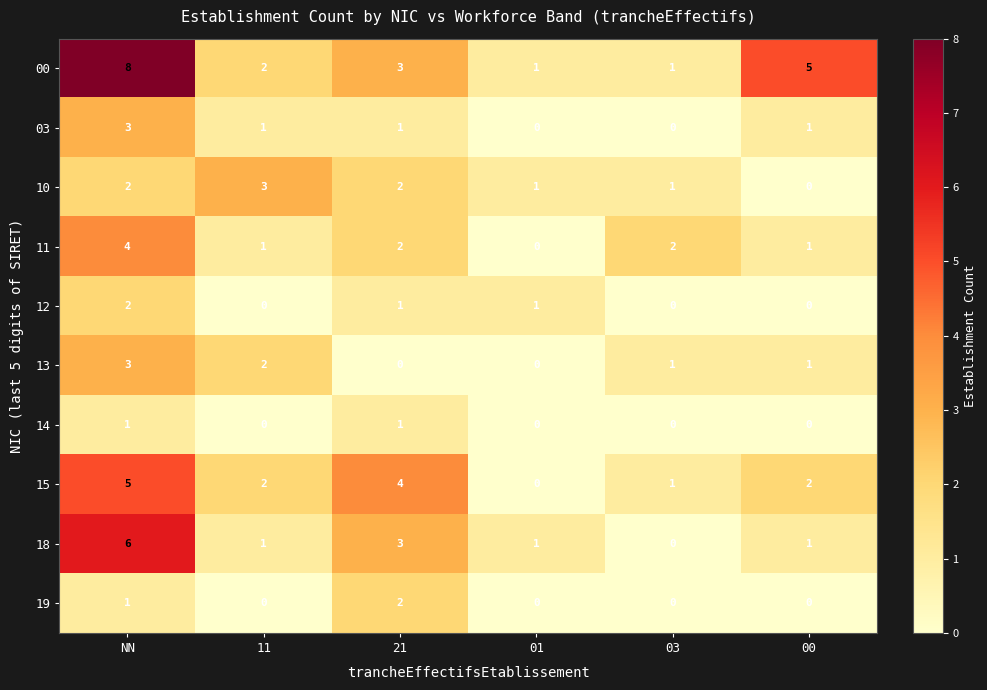

What is the spread (max minus min) of values at 03?

2